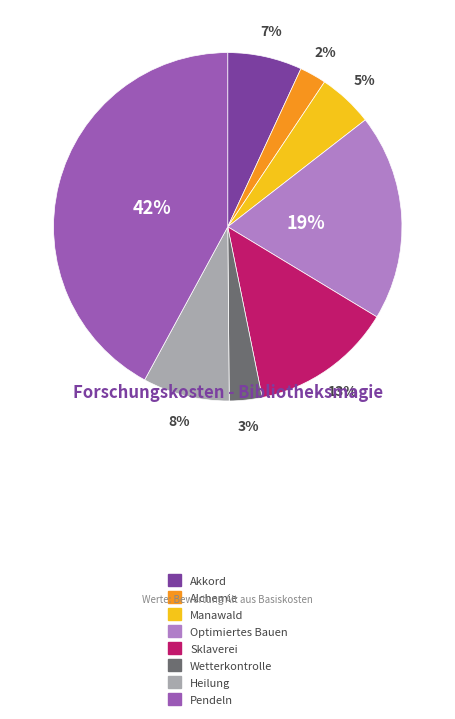

Rank the categories by value from lowest to highest.

Alchemie, Wetterkontrolle, Manawald, Akkord, Heilung, Sklaverei, Optimiertes Bauen, Pendeln